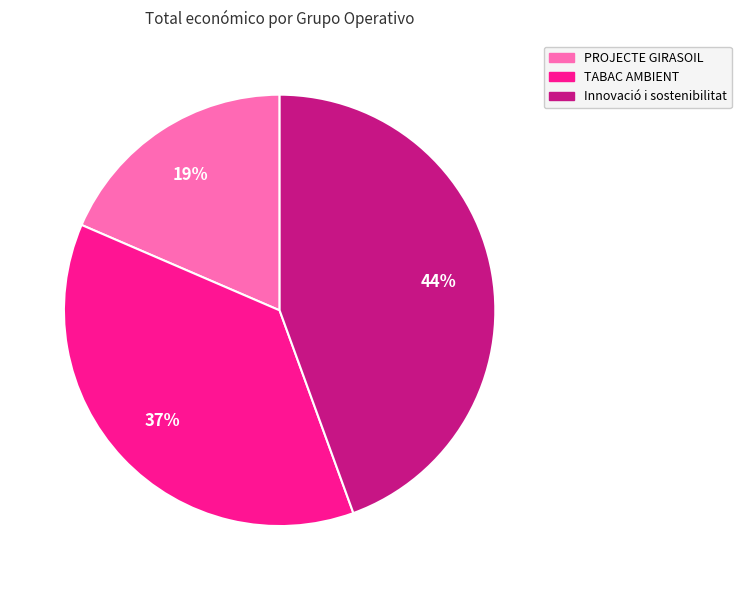

Is there a majority slice in this chart?

No